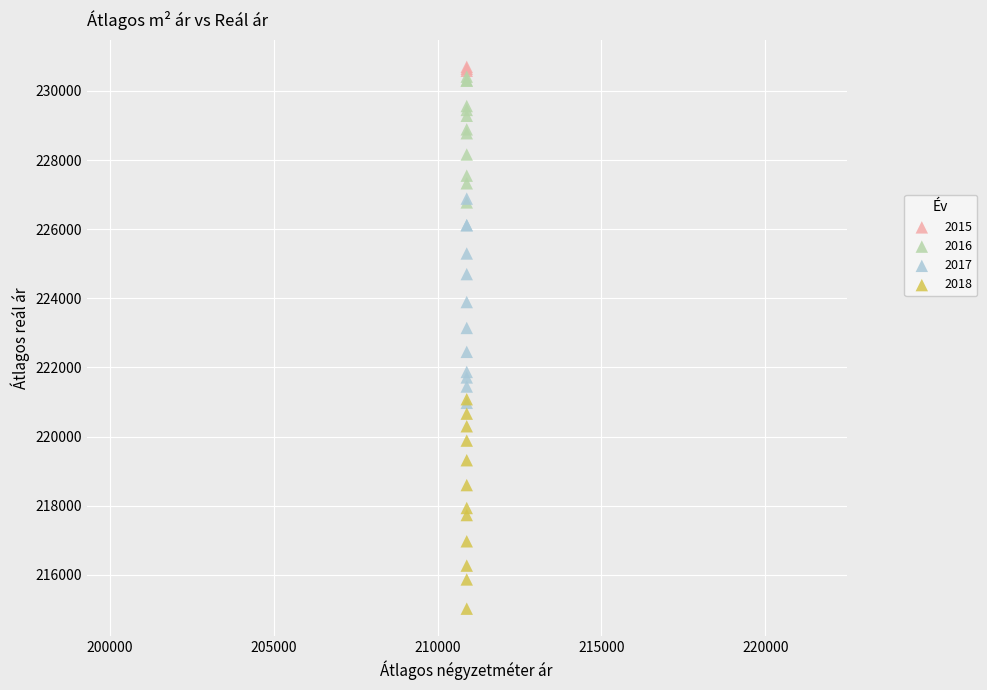

Which series has the widest spread of Y values?

2018